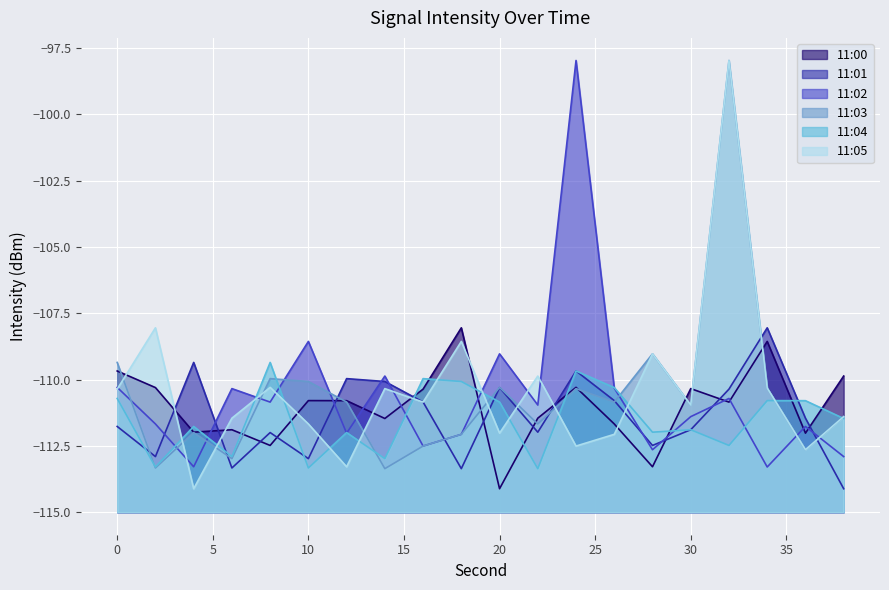

How many interior local valleys does the 11:05 series have?

7